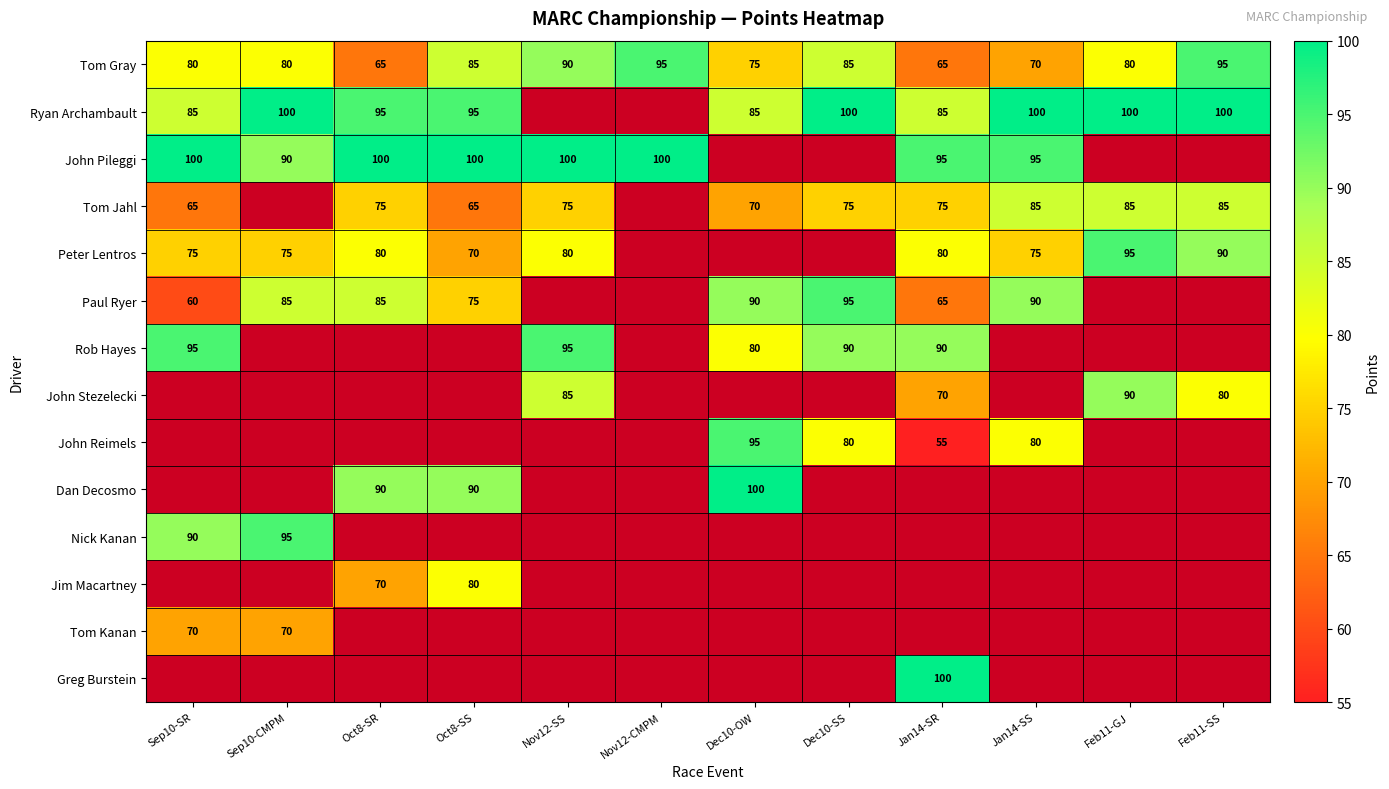

What is the spread (max minus min) of values at Dec10-SS?

25.0